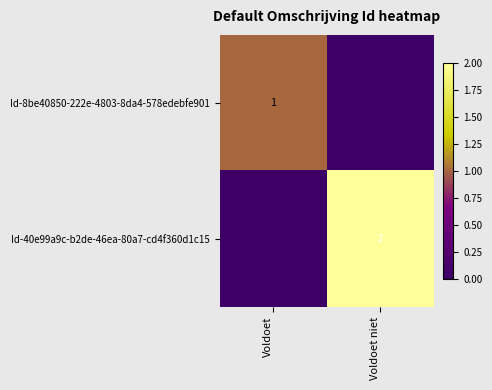

Count the Id-8be40850-222e-4803-8da4-578edebfe901 values in the range 0 to 1.

2